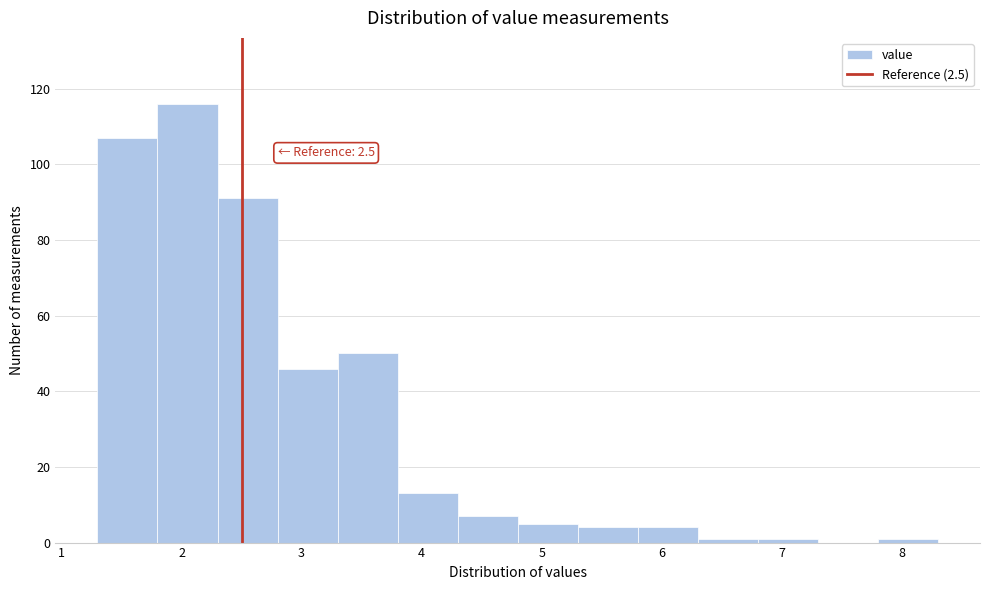

Which range on the x-axis has the tallest bar?

1.8 to 2.3